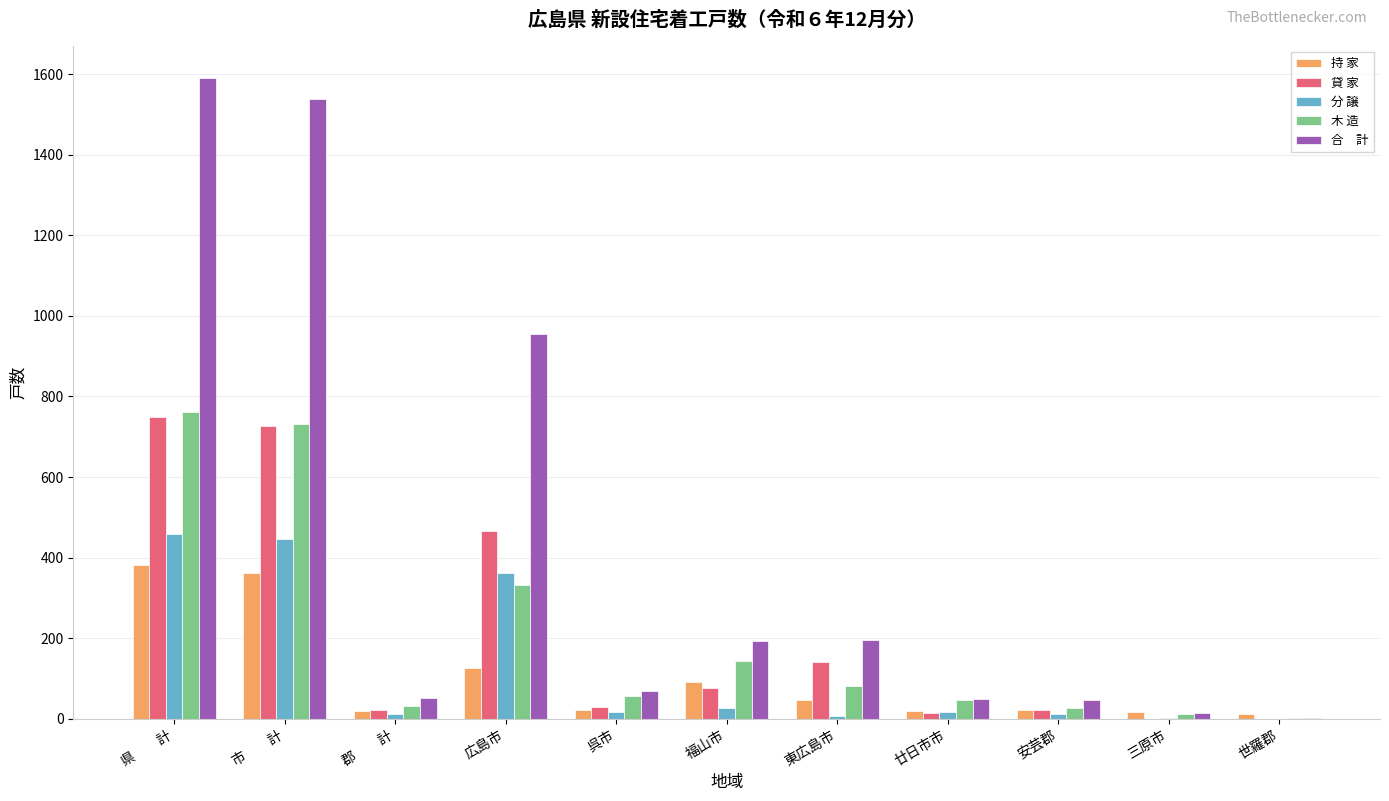

What is the greatest value displayed?

1590